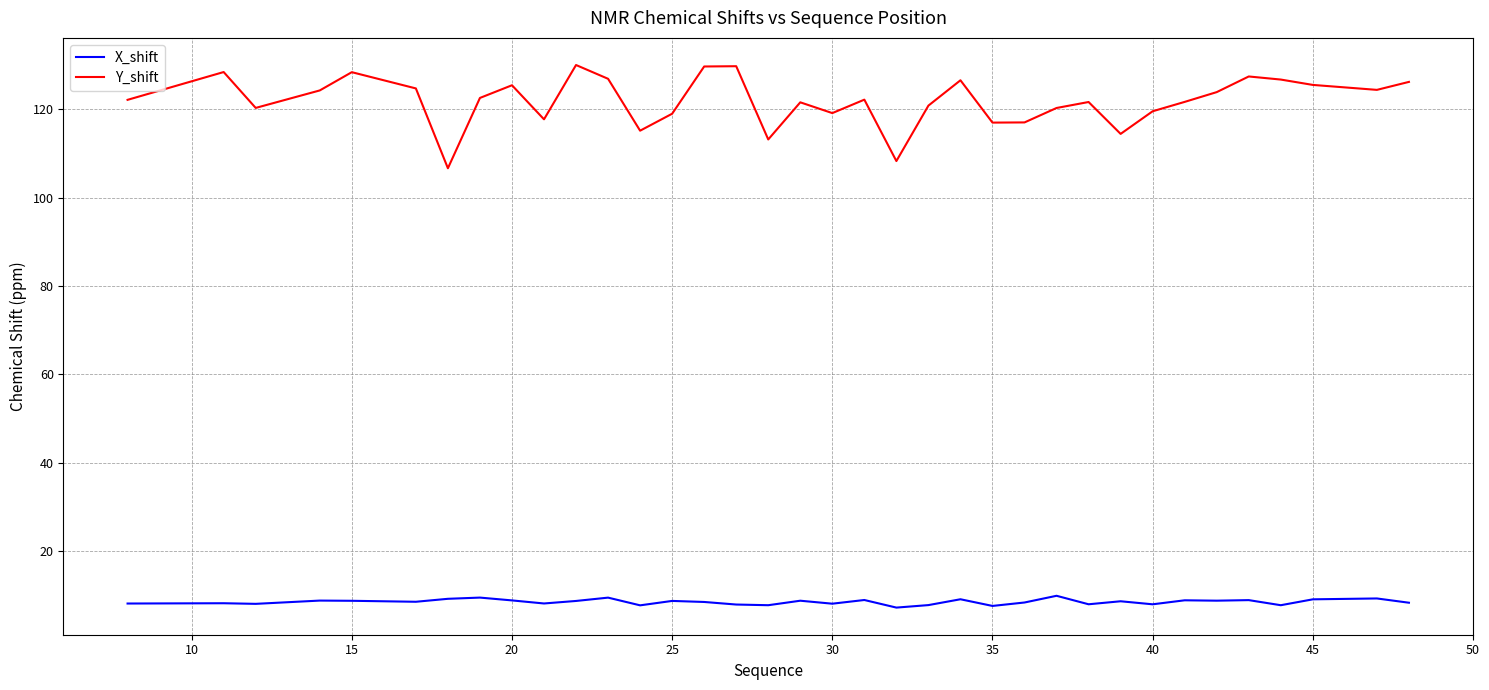

What is the difference between the maximum and minimum values in the Y_shift series?

23.4